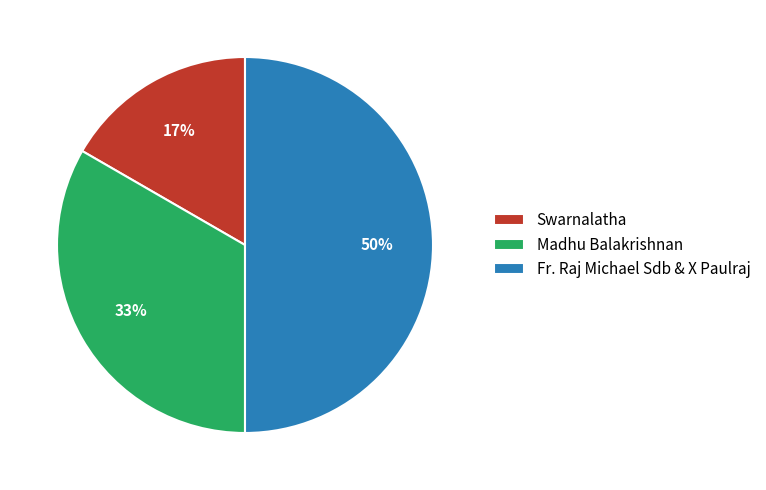

Is the sum of Swarnalatha and Fr. Raj Michael Sdb & X Paulraj greater than half?

Yes